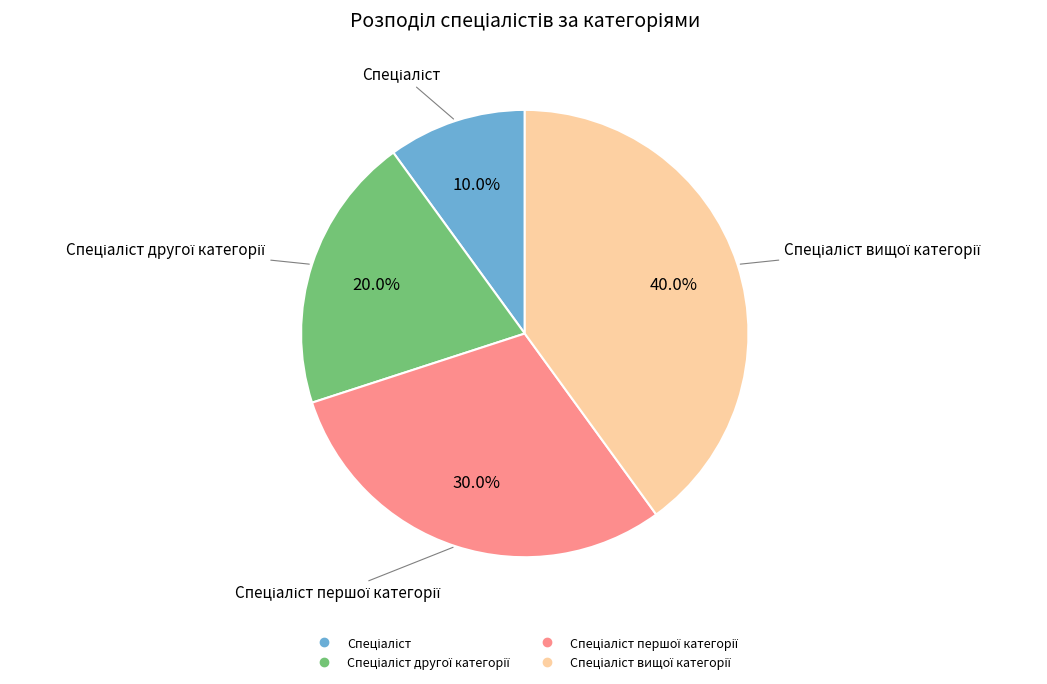

Is there any slice that represents more than half of the pie?

No